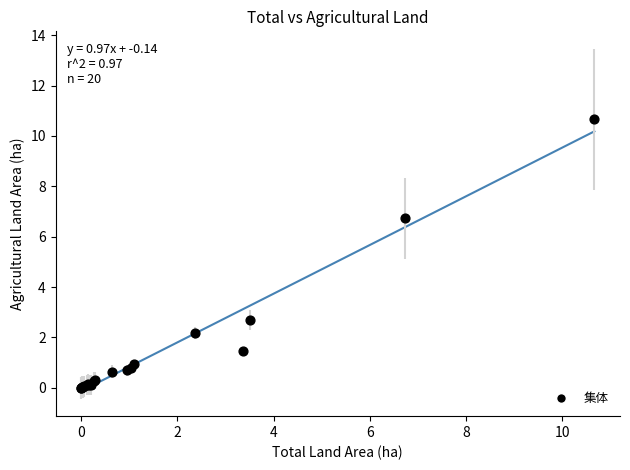

What Y value in the scatter plot is closest to 5?

6.7